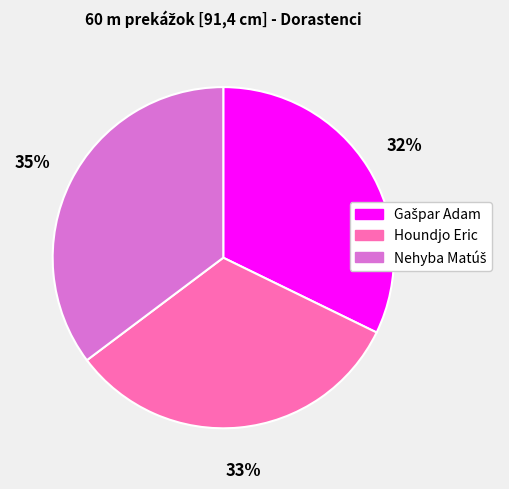

Is it true that Houndjo Eric is 33% of the pie?

True